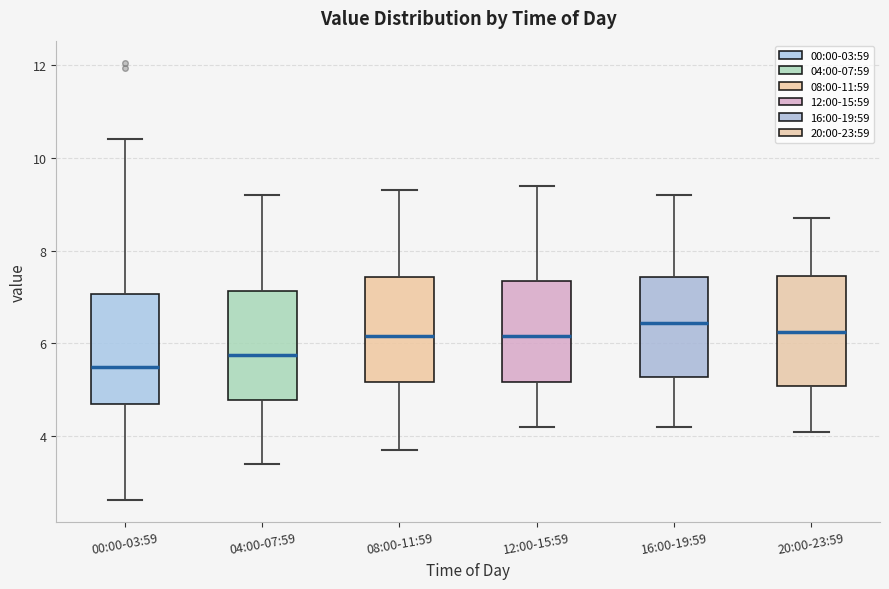

Reading left to right, transcribe this box plot: for each box, give where its median line is, the range the box spans, and where its two whiskers end, as read against the y-axis. The values are not printed on the chart, so give them approximately, as read against the axis.

00:00-03:59: median 5.6, box 4.6 to 7.0, whiskers 2.6 to 10.4
04:00-07:59: median 5.8, box 4.8 to 7.2, whiskers 3.4 to 9.2
08:00-11:59: median 6.2, box 5.2 to 7.4, whiskers 3.8 to 9.4
12:00-15:59: median 6.2, box 5.2 to 7.4, whiskers 4.2 to 9.4
16:00-19:59: median 6.4, box 5.2 to 7.4, whiskers 4.2 to 9.2
20:00-23:59: median 6.2, box 5.0 to 7.4, whiskers 4.2 to 8.8